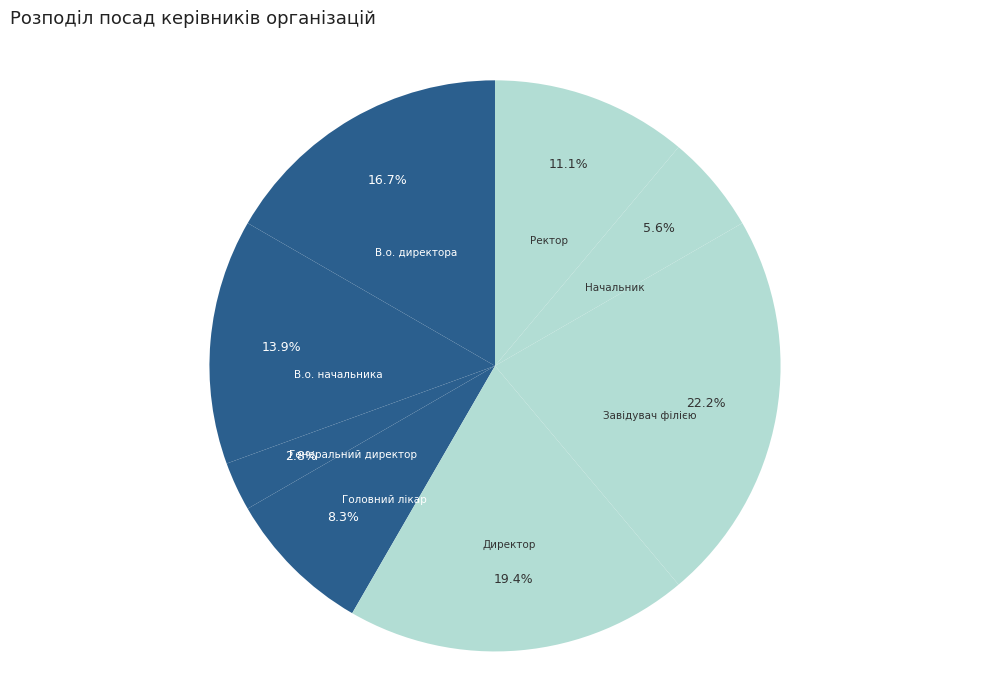

Rank the categories by value from lowest to highest.

Генеральний директор, Начальник, Головний лікар, Ректор, В.о. начальника, В.о. директора, Директор, Завідувач філією